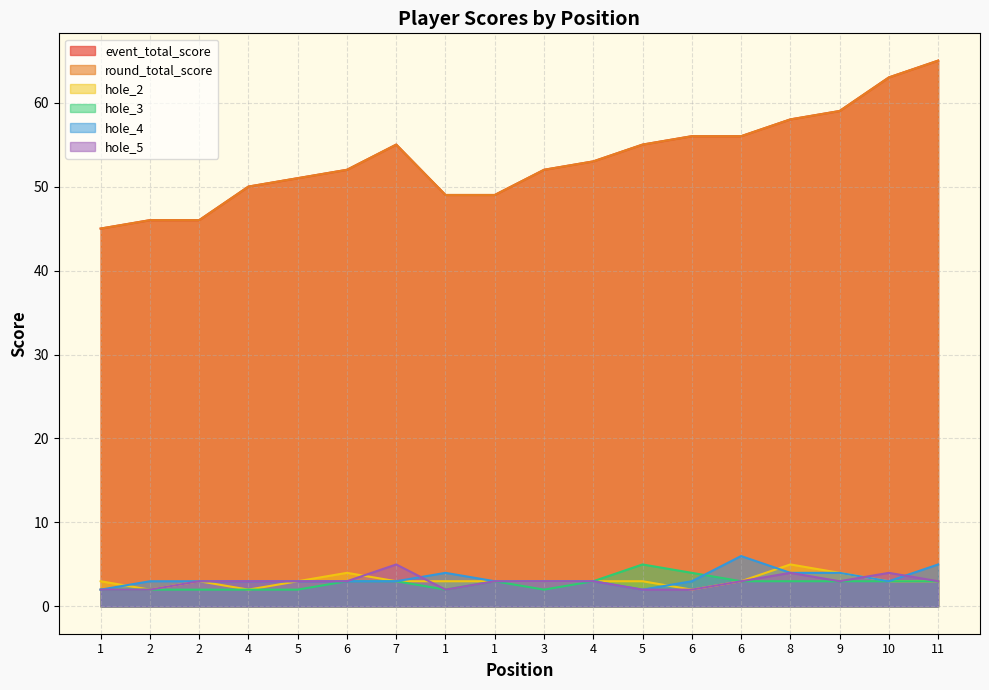

True or false: round_total_score and event_total_score intersect in this chart.

False